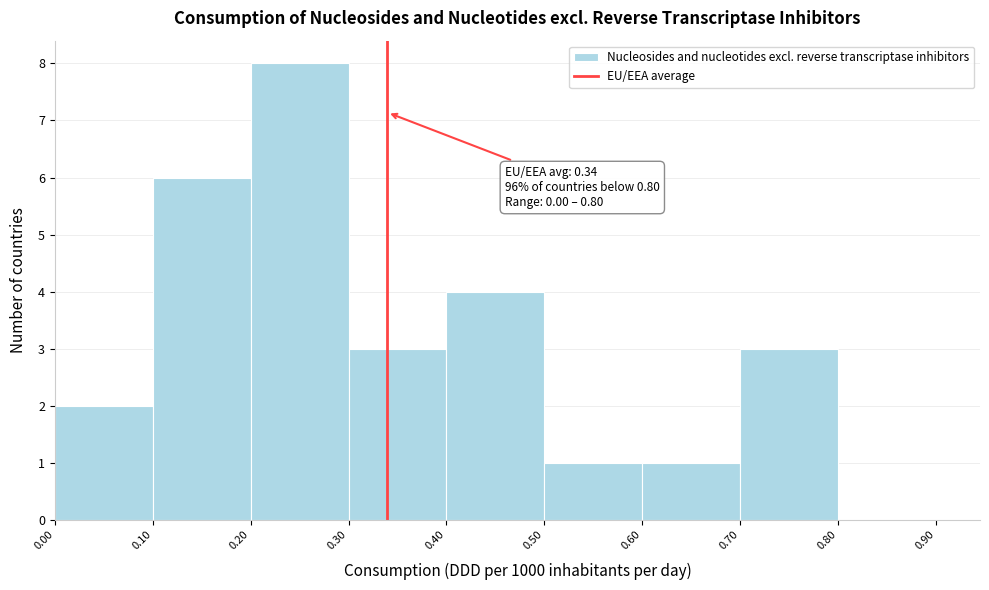

Which range on the x-axis has the tallest bar?

0.20 to 0.30